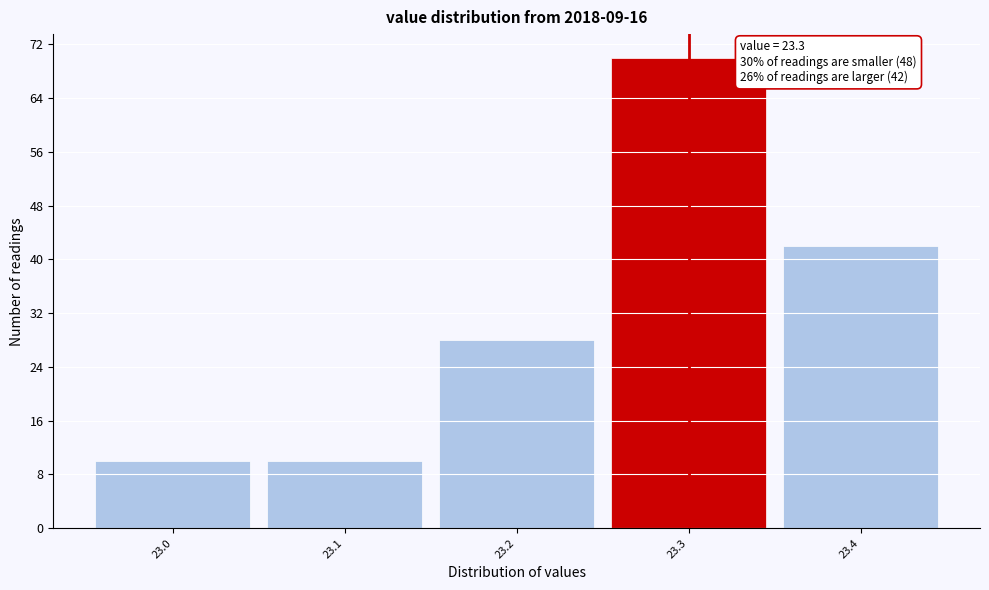

Which range on the x-axis has the tallest bar?

23.25 to 23.35